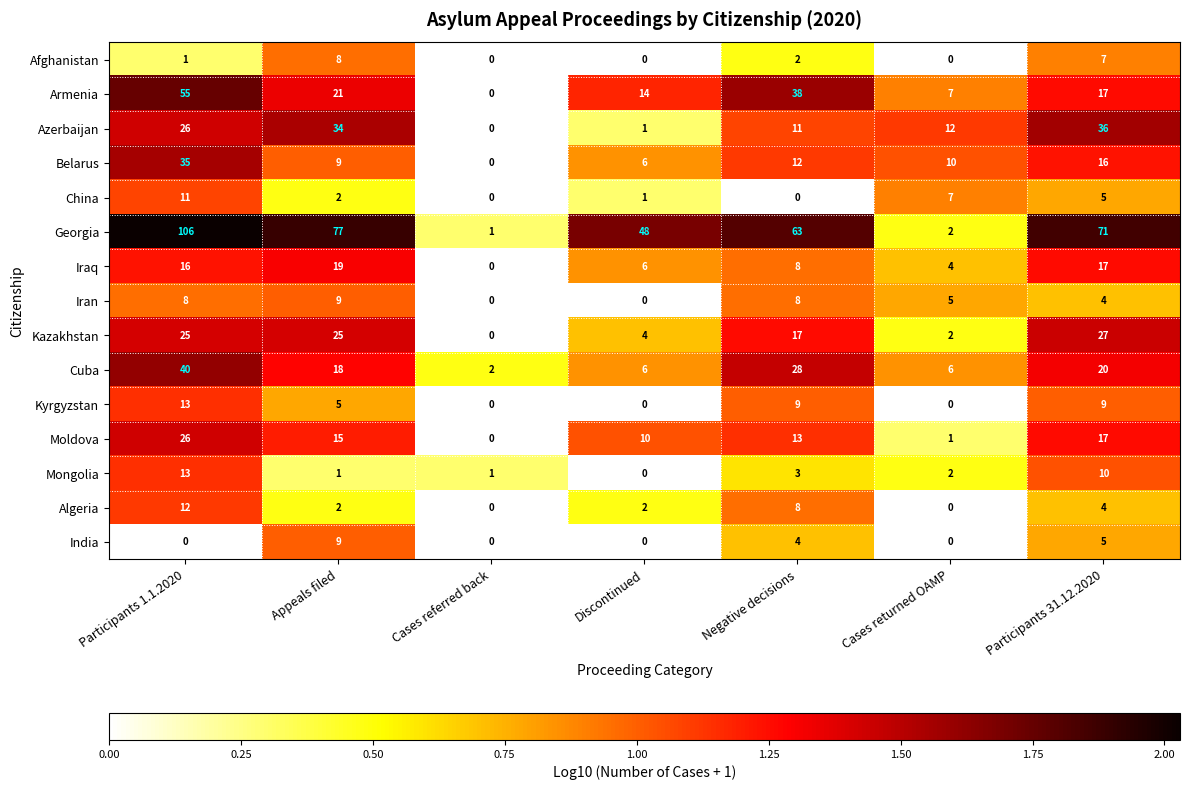

At which category is the sum across all series the highest?

Participants 1.1.2020